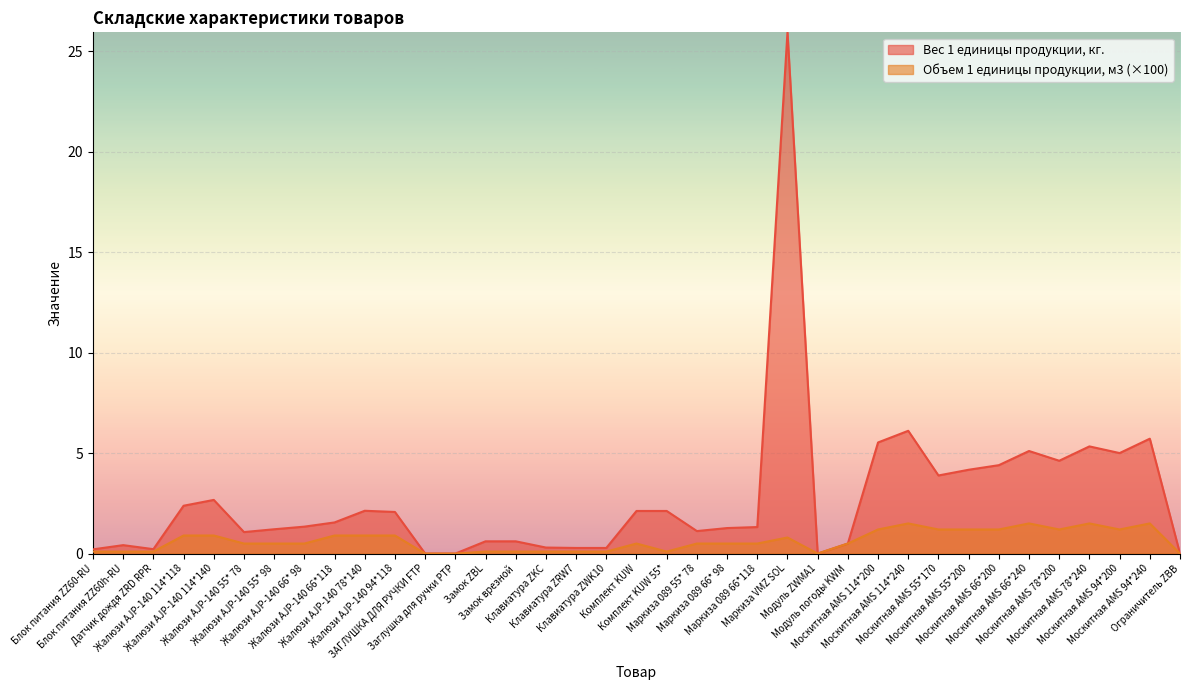

Which category has the lowest value in the Вес 1 единицы продукции, кг. series?

ЗАГЛУШКА ДЛЯ РУЧКИ FTP